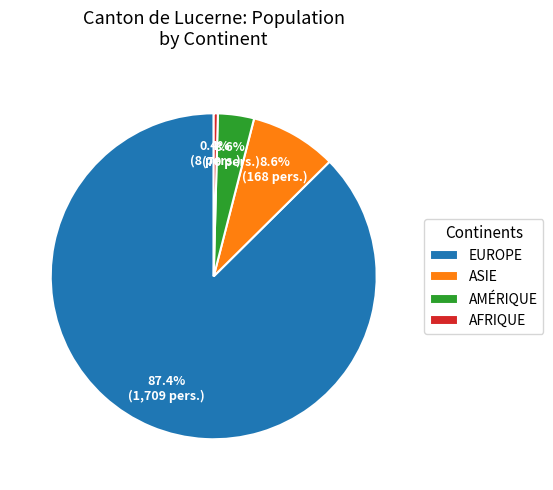

Is there any slice that represents more than half of the pie?

Yes